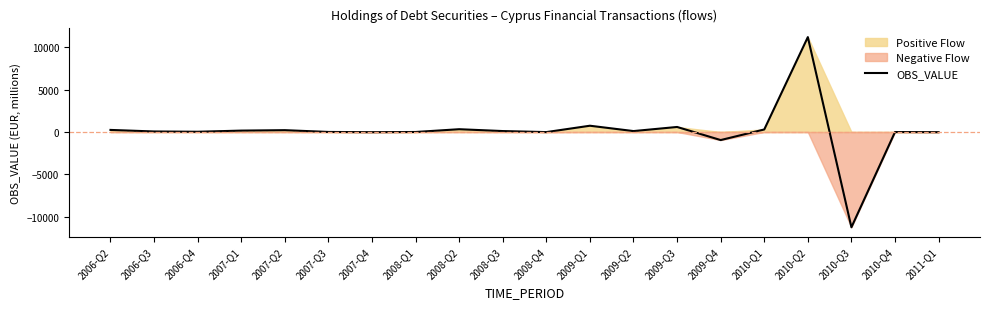

How many lines are shown in the chart?

1